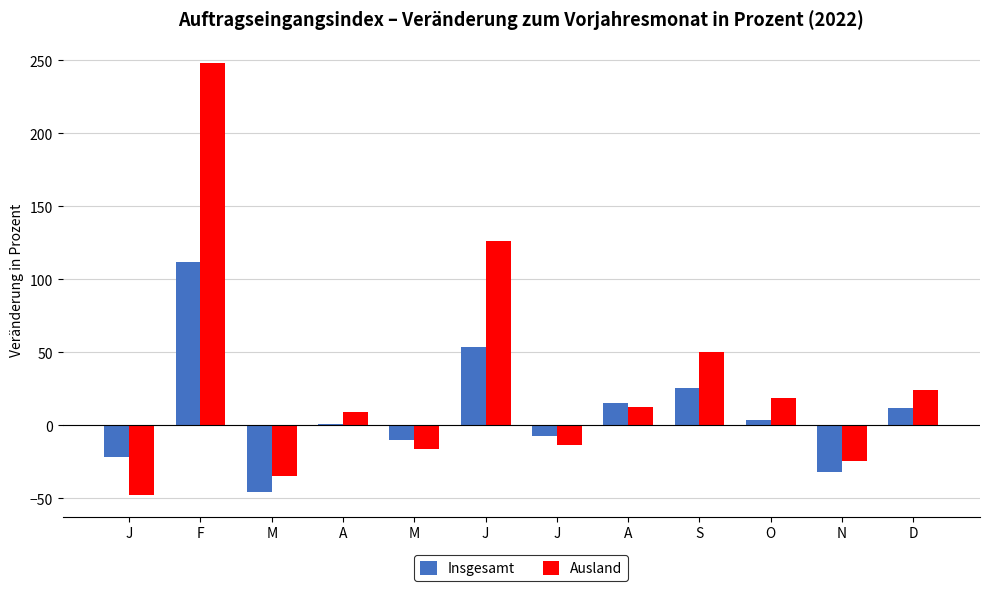

Count the number of data series in this chart.

2